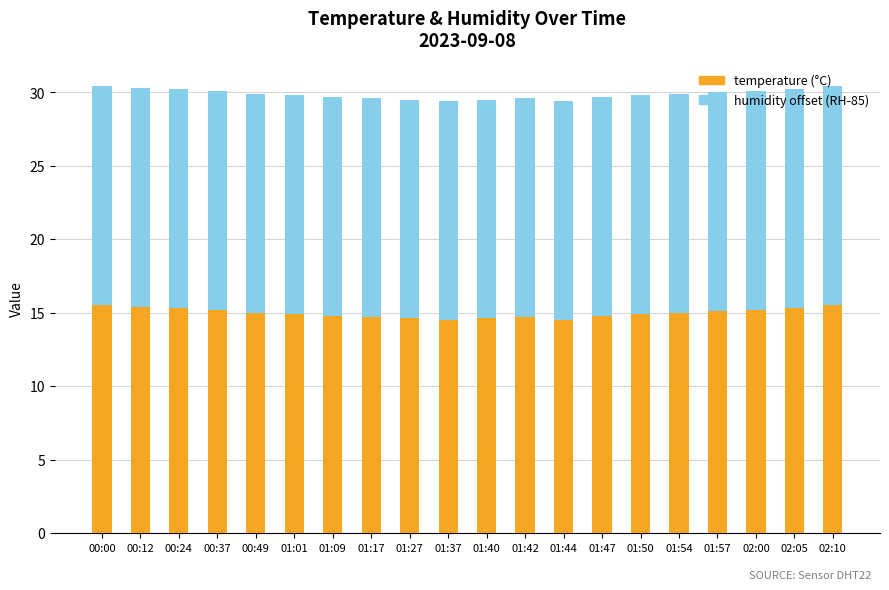

What is the total value across all series at 01:09?

29.7